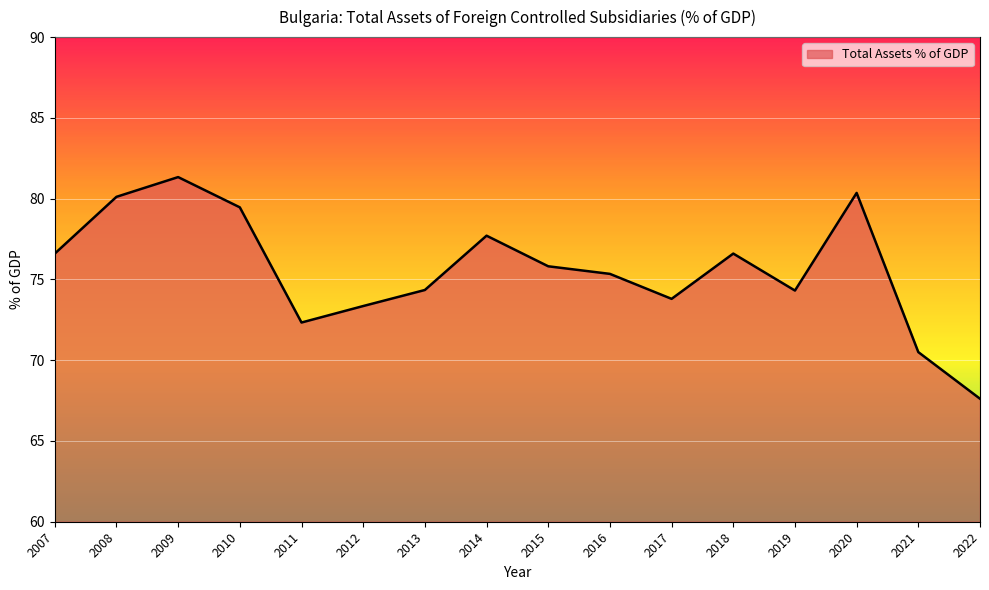

Is it true that the value at 2015 is 75.8?

True